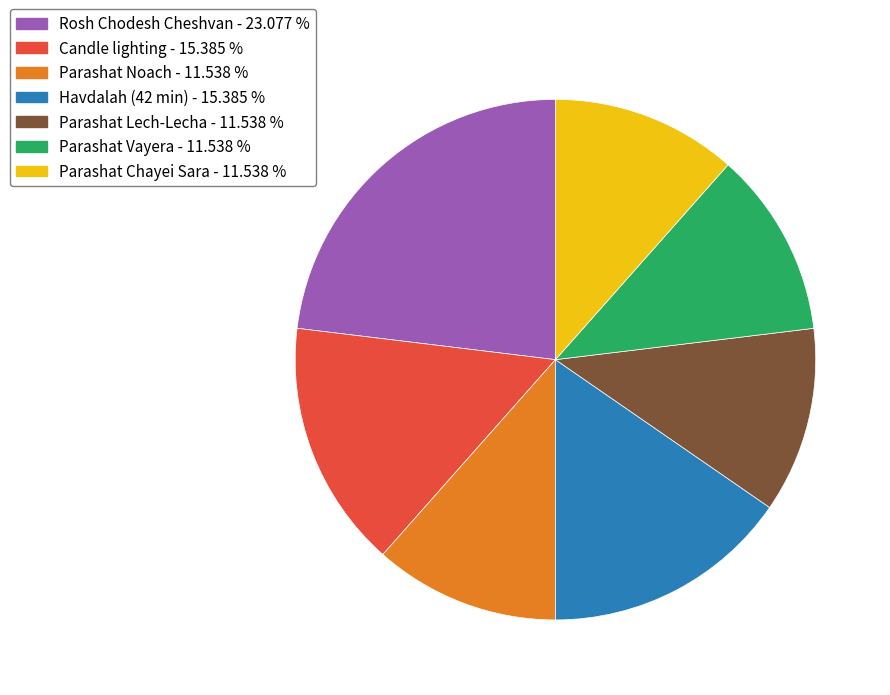

Do Havdalah (42 min) and Parashat Lech-Lecha together represent more than half of the pie?

No